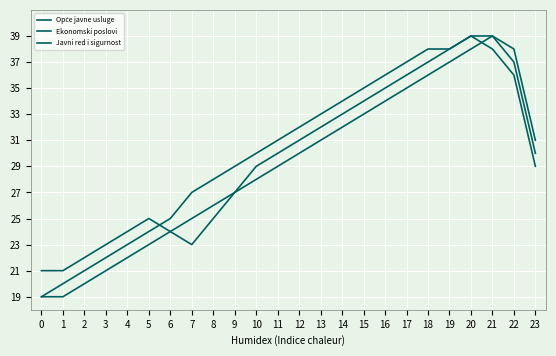

How many lines are shown in the chart?

3